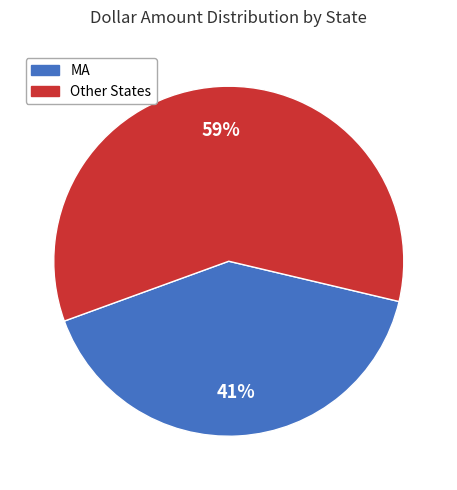

To the nearest percent, what is the average slice percentage?

50%